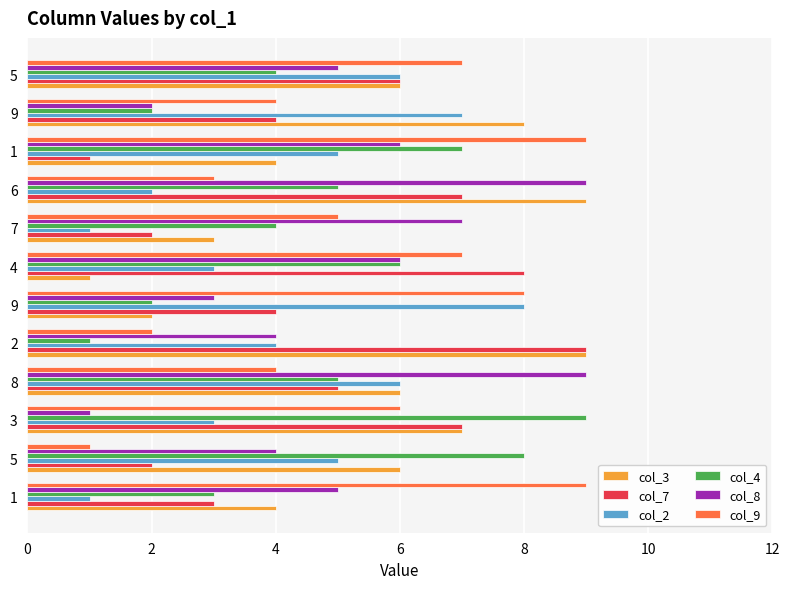

What are all the series names shown in the legend?

col_3, col_7, col_2, col_4, col_8, col_9